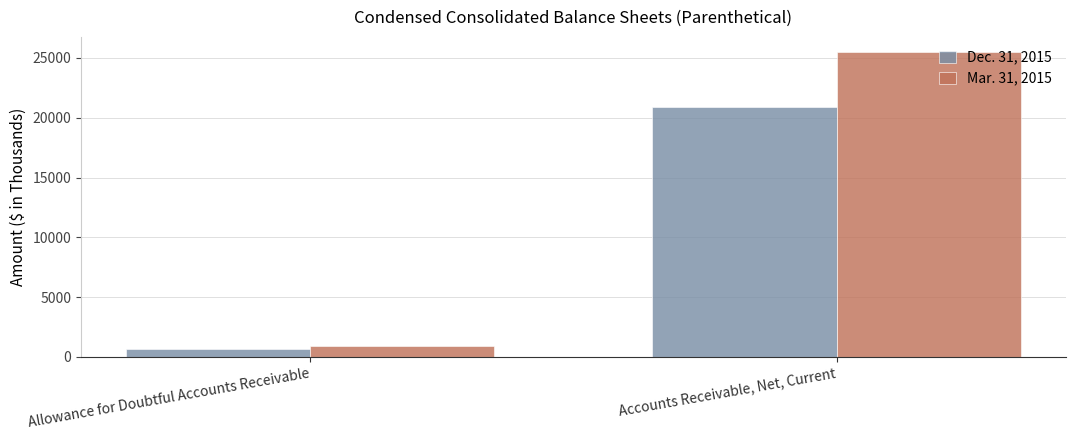

At which label does Mar. 31, 2015 reach its minimum?

Allowance for Doubtful Accounts Receivable